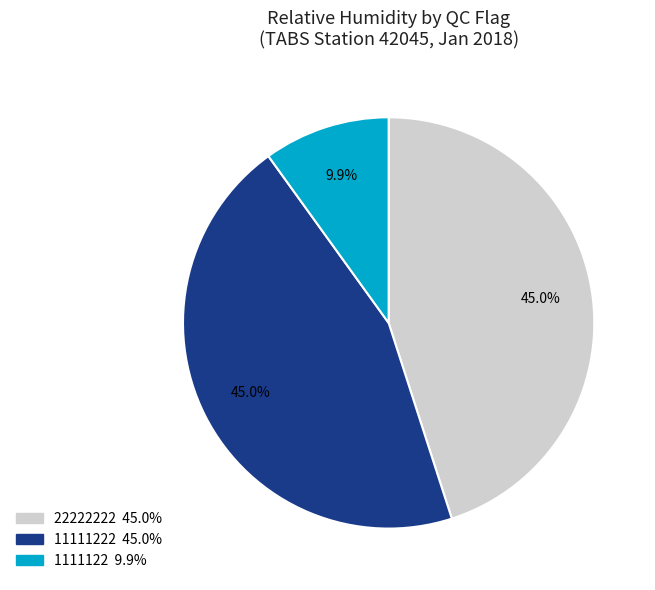

Is there any slice that represents more than half of the pie?

No